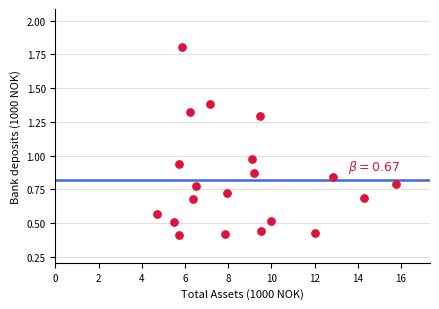

What is the range of X values (max minus min)?

11.1